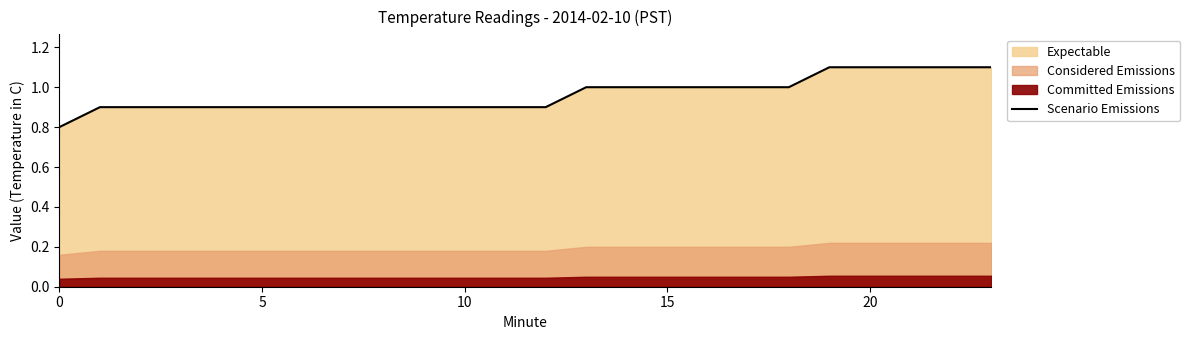

Which category has the highest value across all series?

19